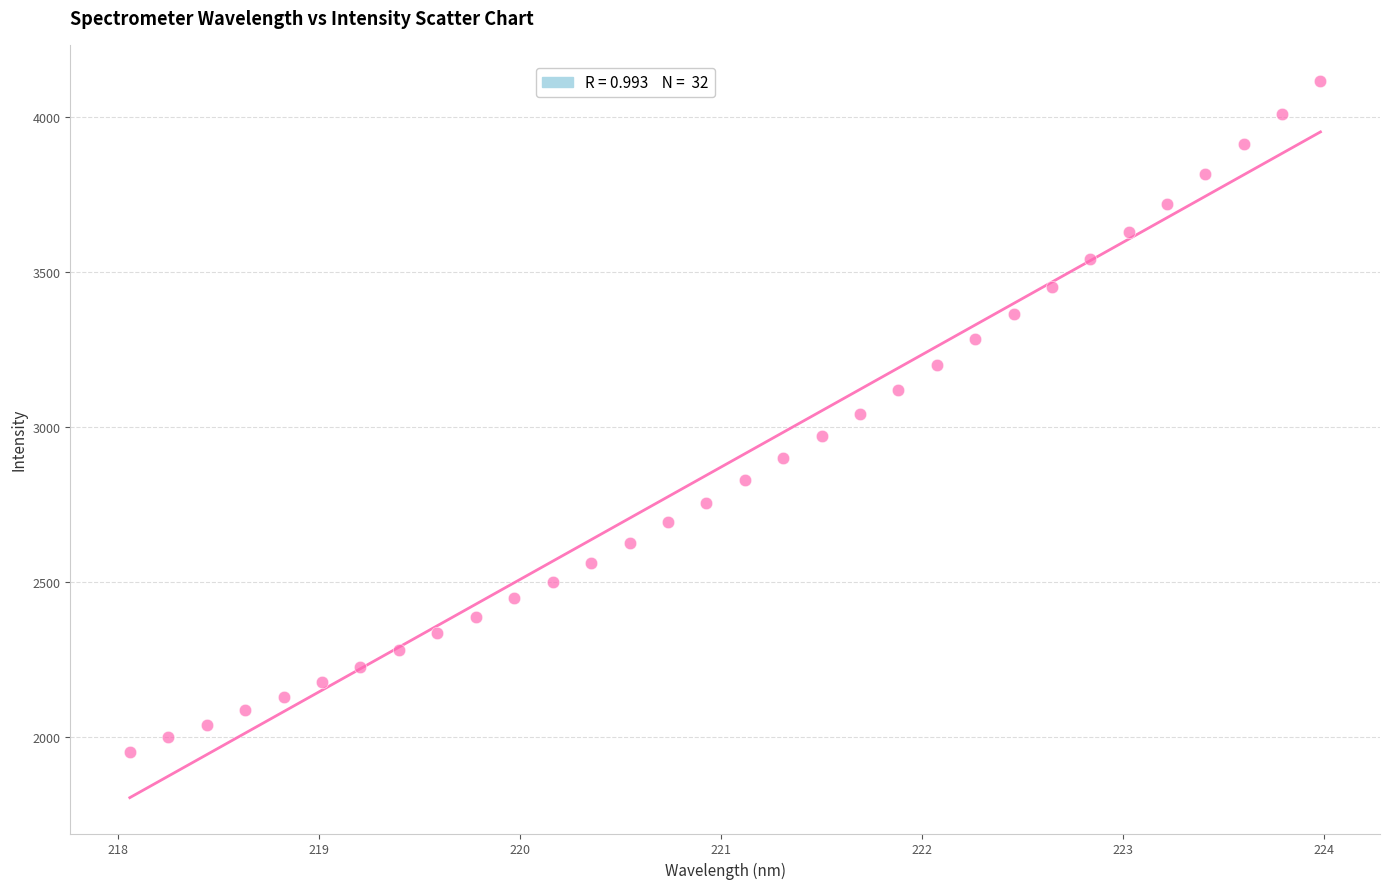

What is the range of X values (max minus min)?

5.9